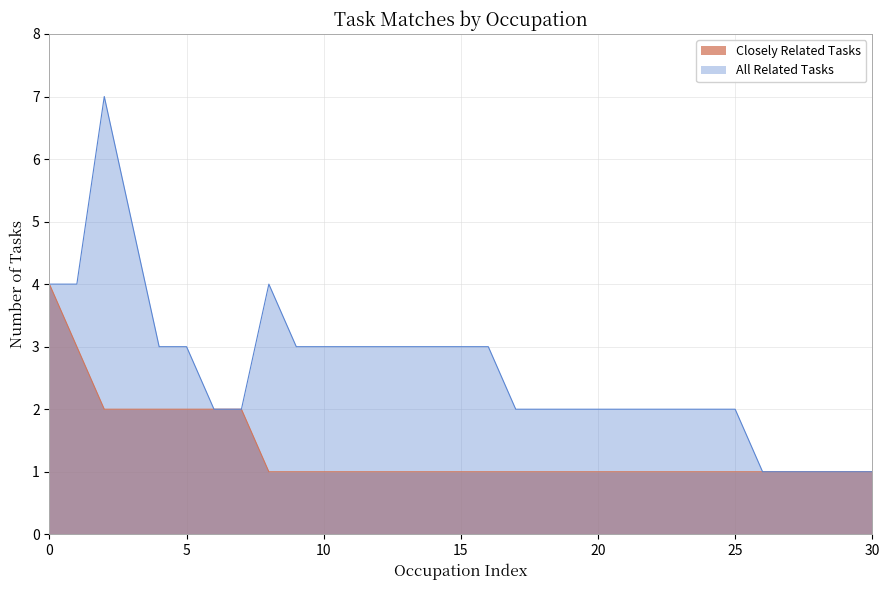

What is the label of the 30th point from the right?

Medical and Health Services Managers